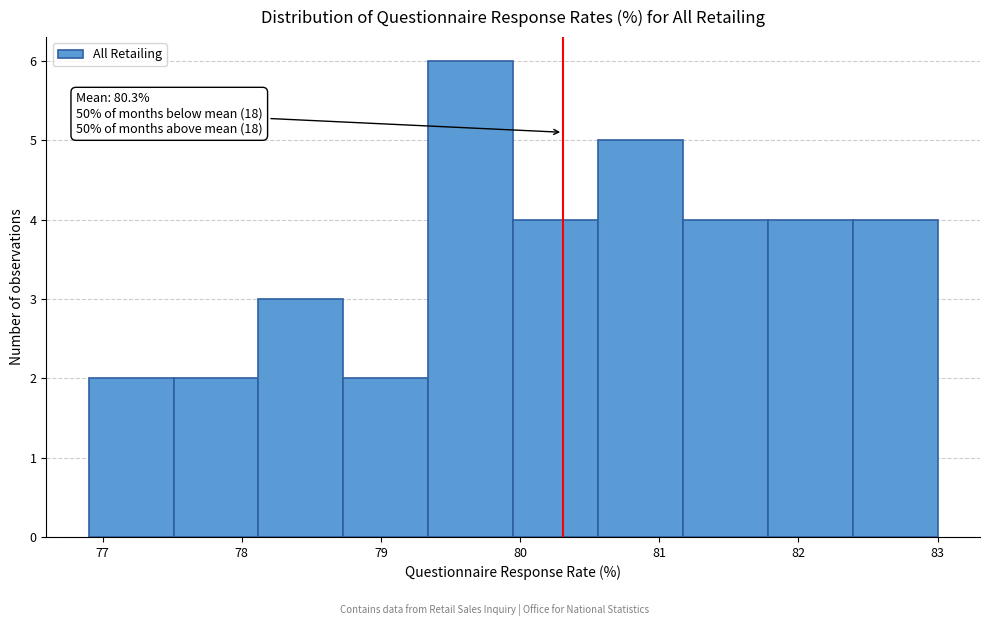

Which range on the x-axis has the tallest bar?

79.34 to 79.95